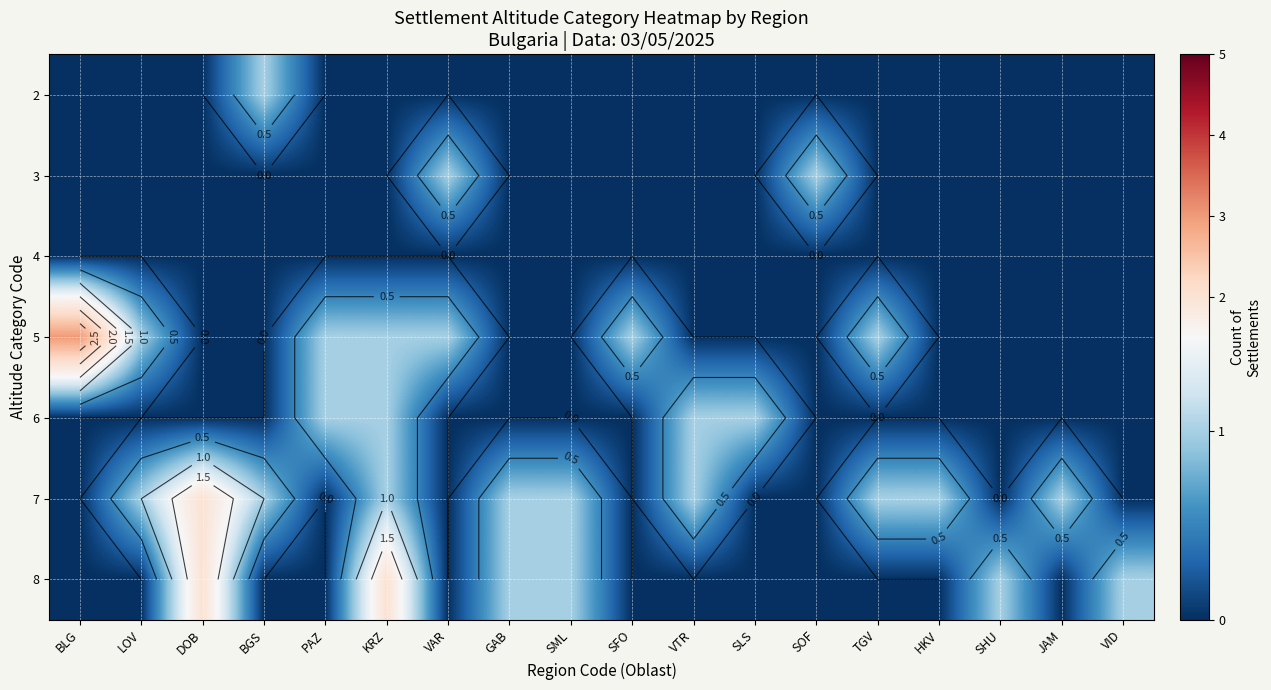

What is the highest value of the 8 series?

2